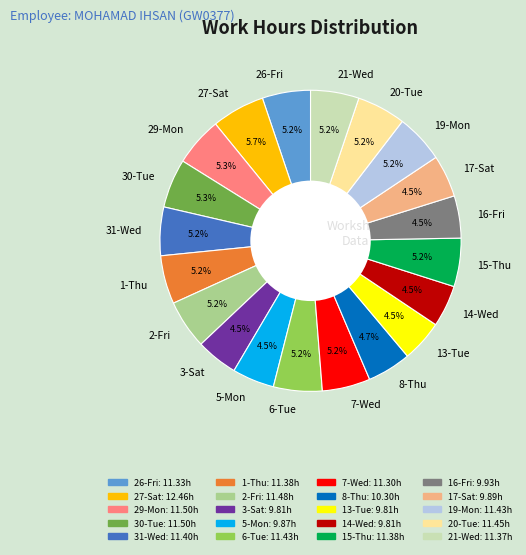

True or false: 31-Wed accounts for 5% of the total.

True